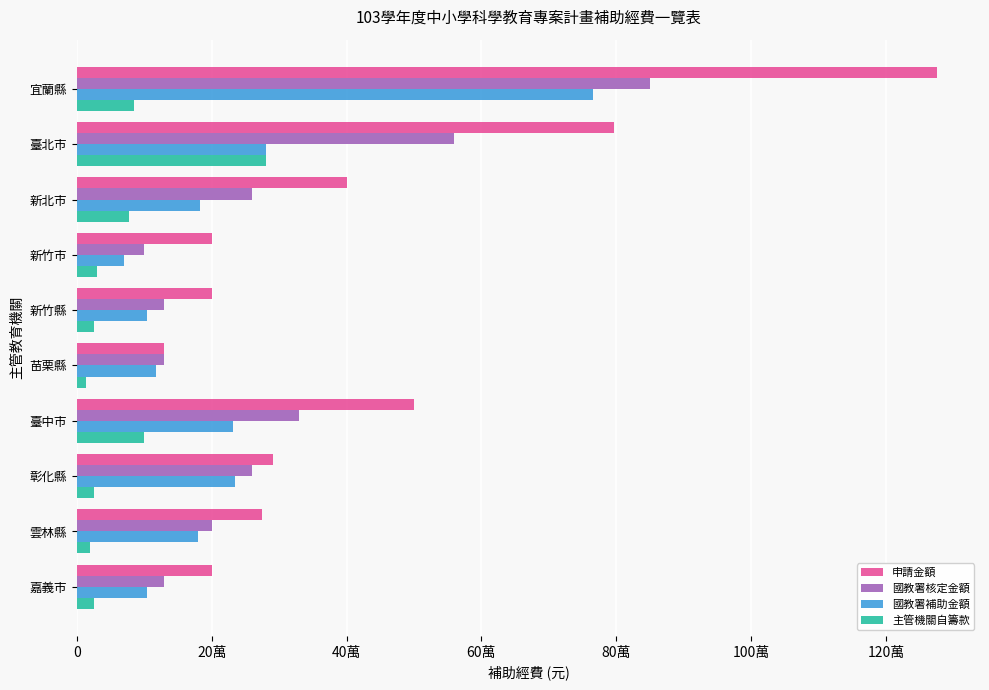

At how many categories does at least one series exceed 1116844?

1